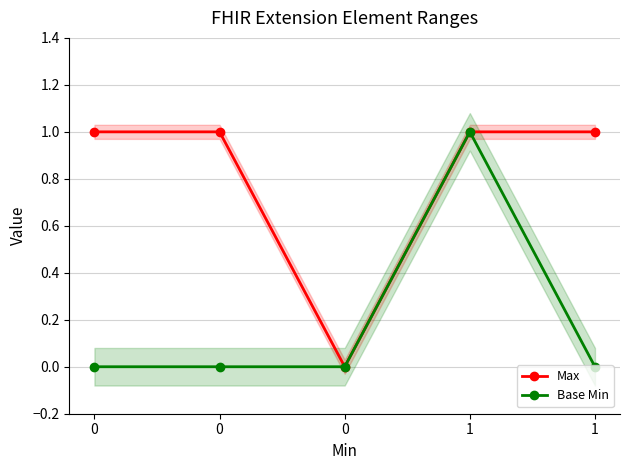

Where is the first local maximum for Base Min?

1